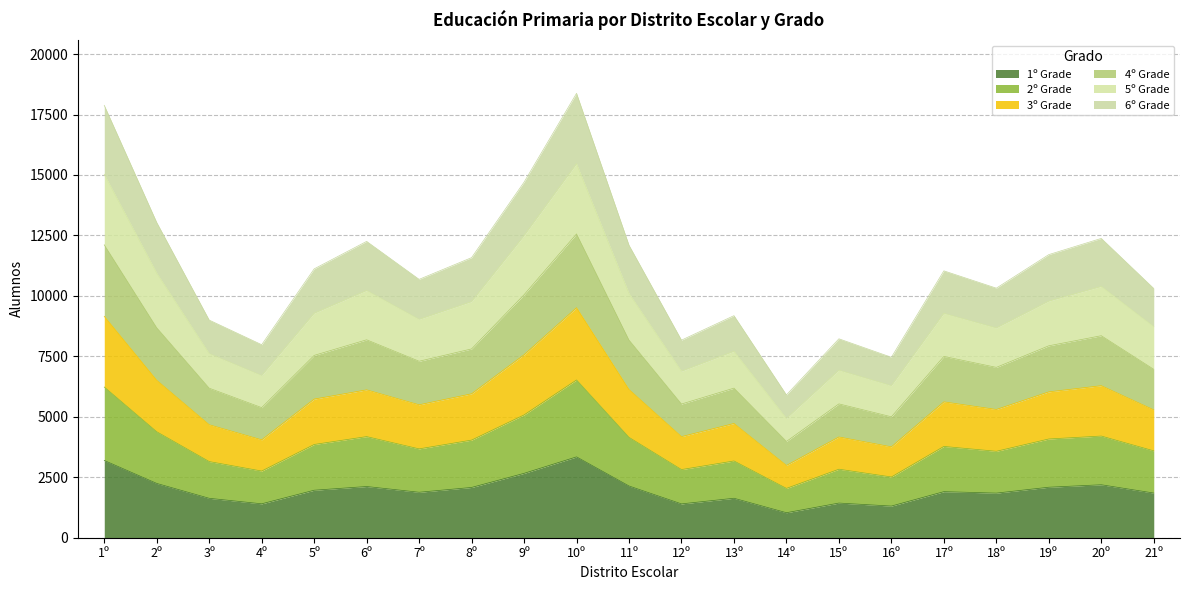

What is the total value across all series at 21º?

10307